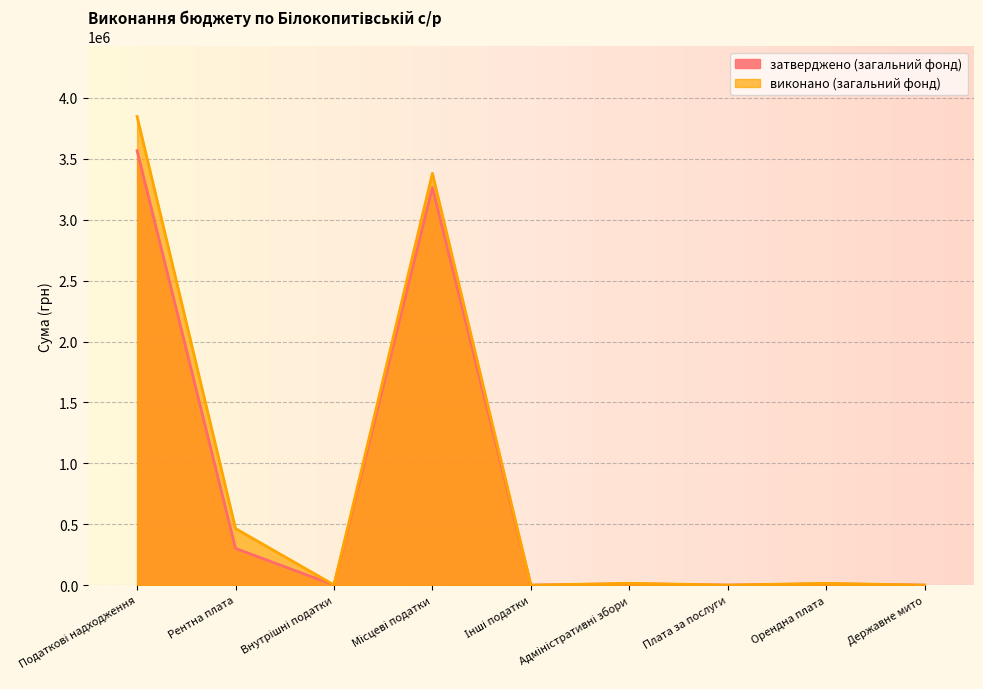

Which series changed the most between Інші податки and Плата за послуги?

виконано (загальний фонд)